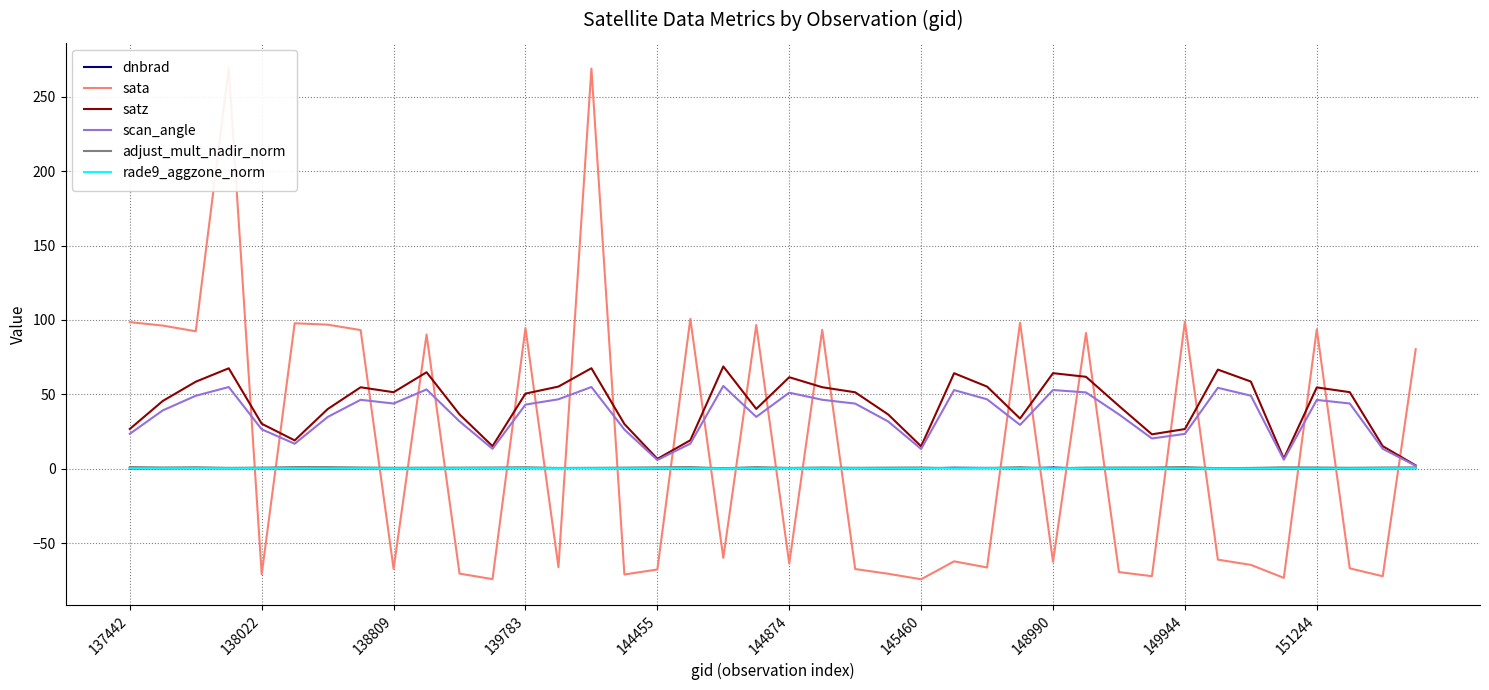

Is the value of rade9_aggzone_norm at 29 greater than the value of dnbrad at 26?

No